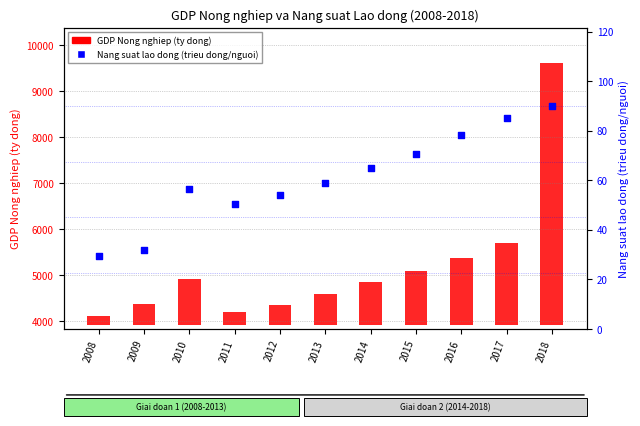

Which series has the largest Y range (max minus min)?

GDP Nong nghiep (ty dong)